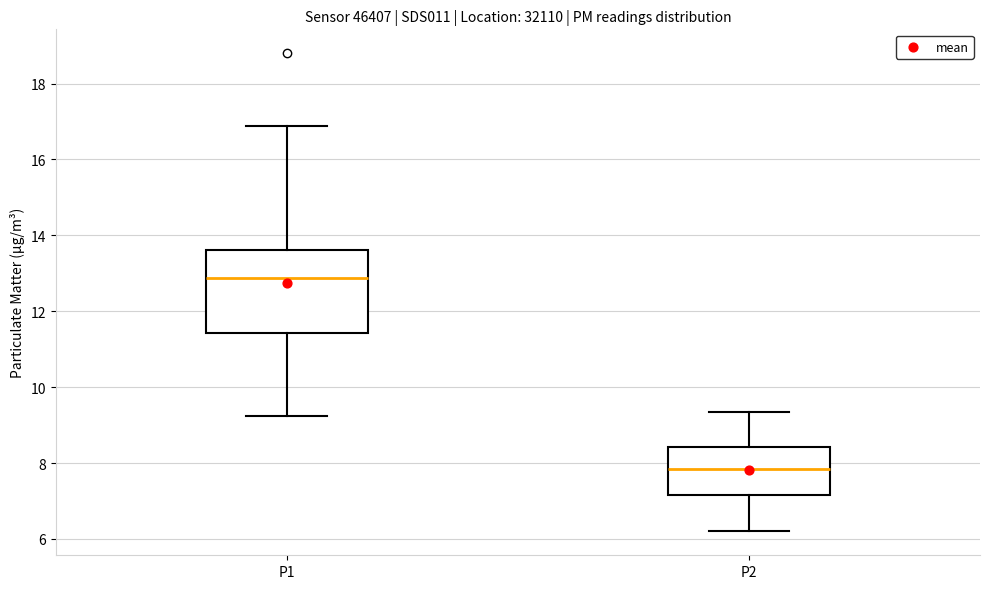

Where does the median line of the box for P1 sit on the y-axis? The values are not printed on the chart, so give them approximately, as read against the axis.

12.8